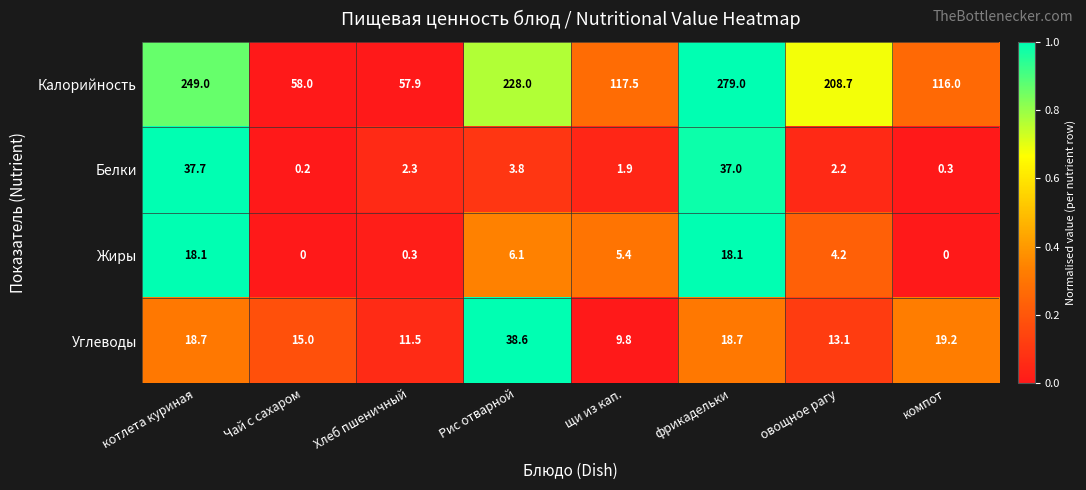

What is the difference between the highest and lowest values at фрикадельки?

260.9